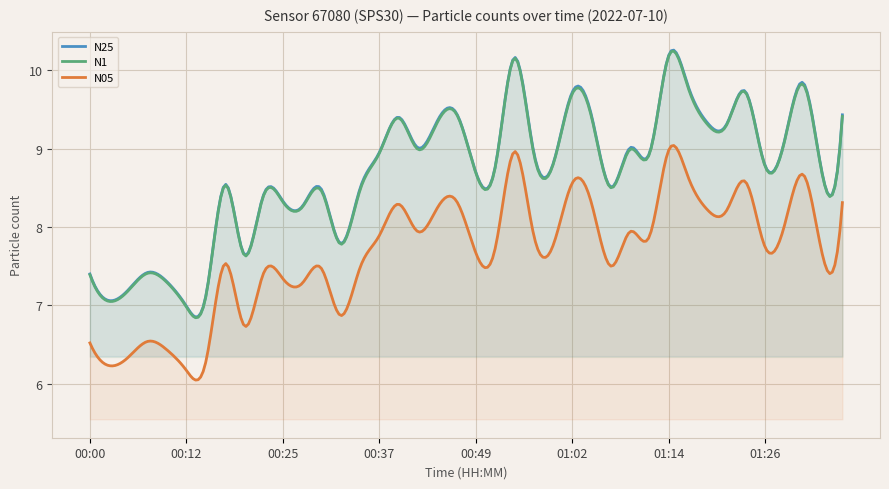

Count the number of data series in this chart.

3